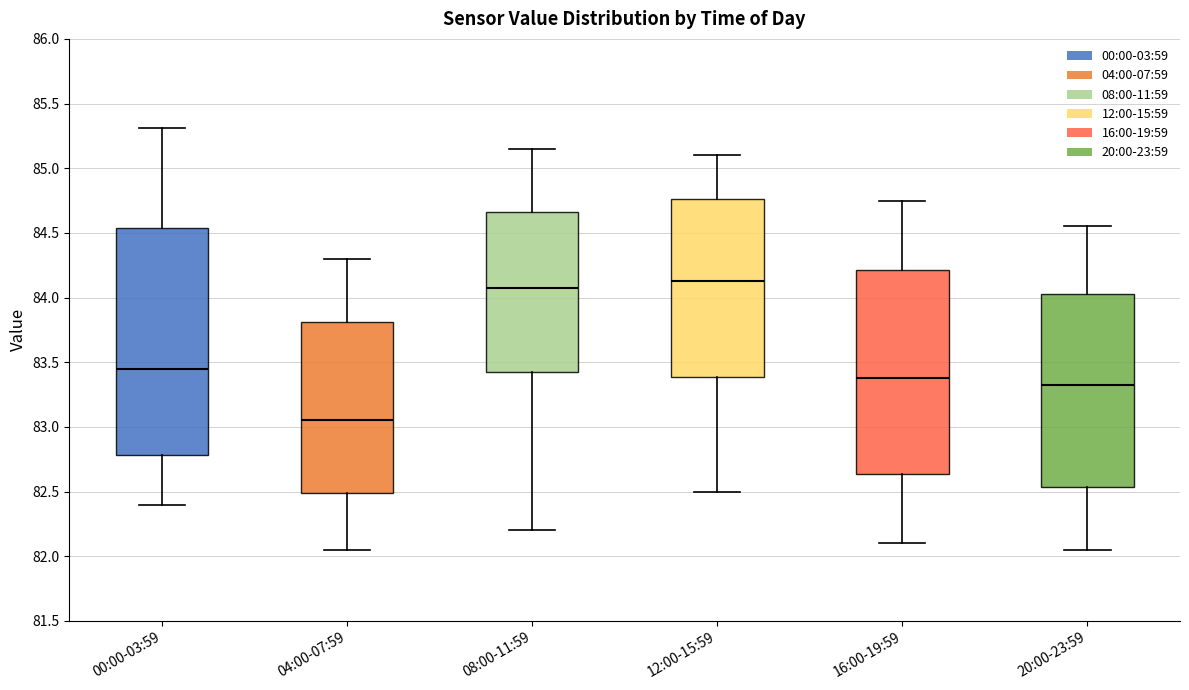

Reading left to right, transcribe this box plot: for each box, give where its median line is, the range the box spans, and where its two whiskers end, as read against the y-axis. The values are not printed on the chart, so give them approximately, as read against the axis.

00:00-03:59: median 83.45, box 82.80 to 84.55, whiskers 82.40 to 85.30
04:00-07:59: median 83.05, box 82.50 to 83.80, whiskers 82.05 to 84.30
08:00-11:59: median 84.10, box 83.45 to 84.65, whiskers 82.20 to 85.15
12:00-15:59: median 84.15, box 83.40 to 84.75, whiskers 82.50 to 85.10
16:00-19:59: median 83.40, box 82.65 to 84.20, whiskers 82.10 to 84.75
20:00-23:59: median 83.35, box 82.55 to 84.05, whiskers 82.05 to 84.55